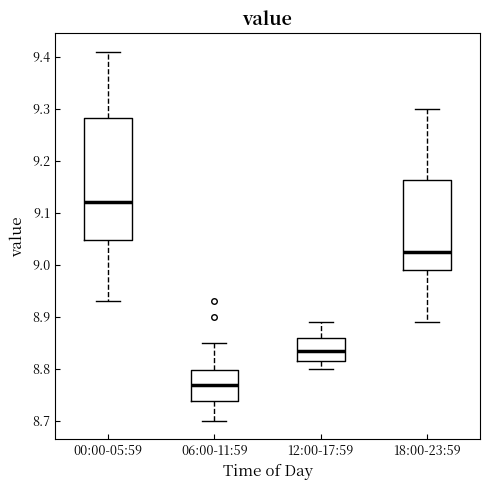

Which box has the lowest median line?

06:00-11:59